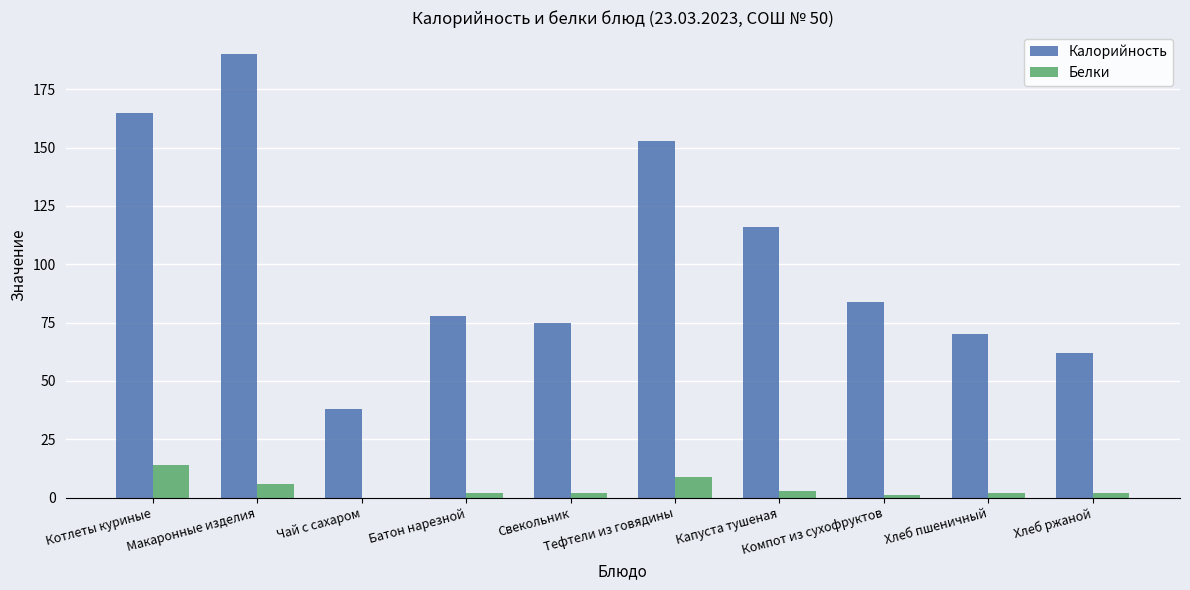

How many distinct data groups are displayed?

2